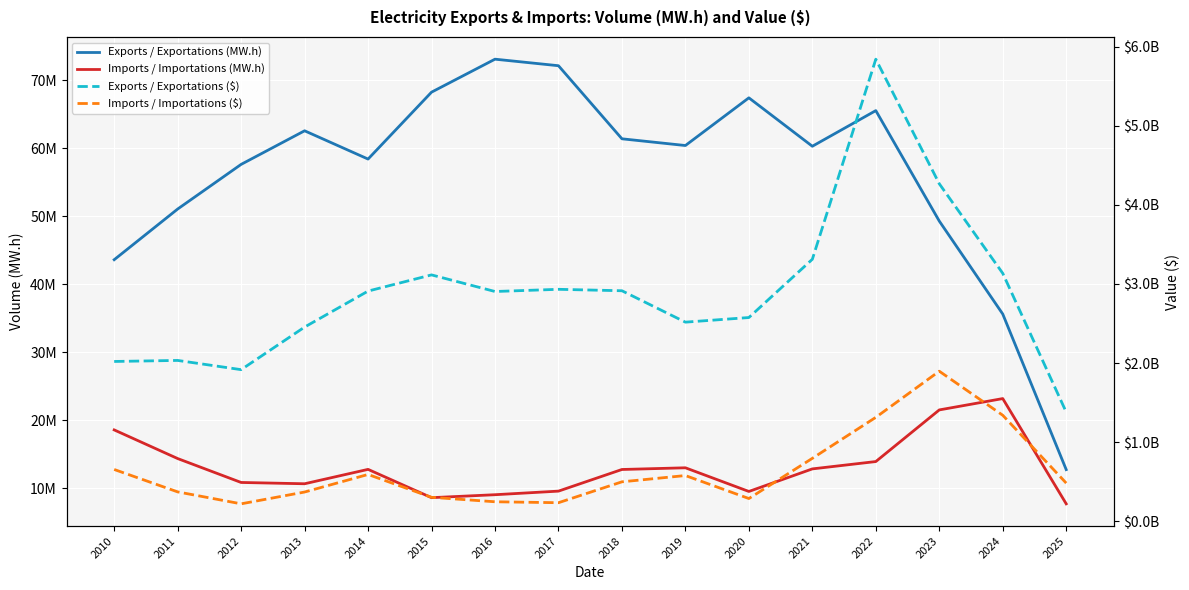

How many lines are shown in the chart?

4